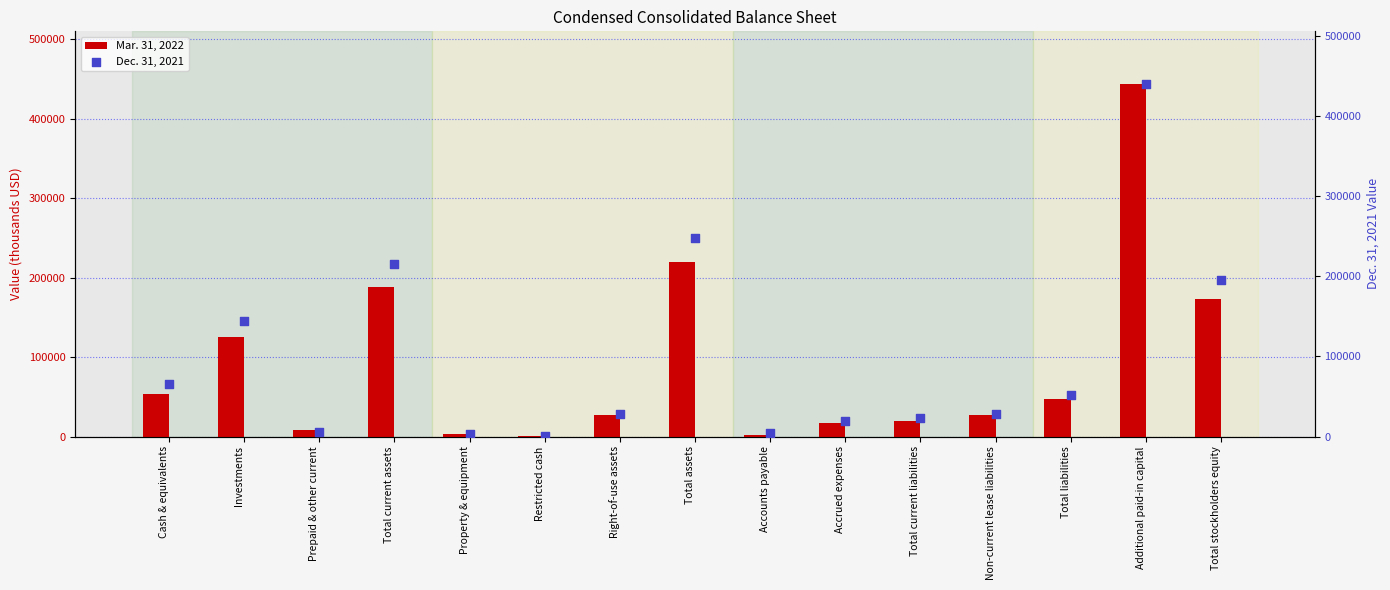

Which series reaches the minimum Y coordinate?

Mar. 31, 2022